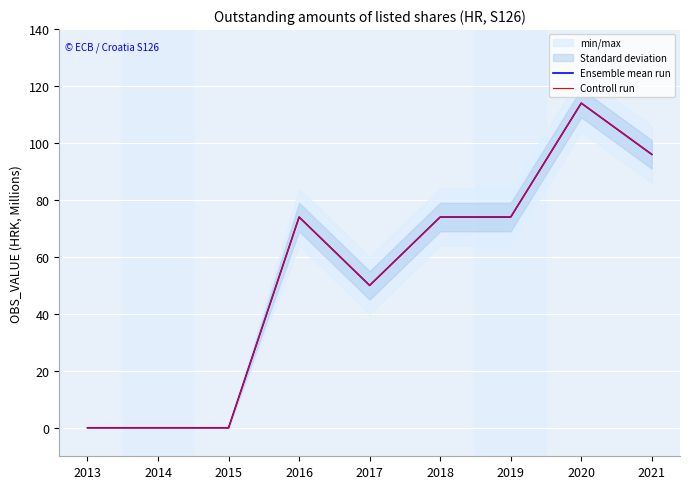

How many data points in Controll run are above 74?

2